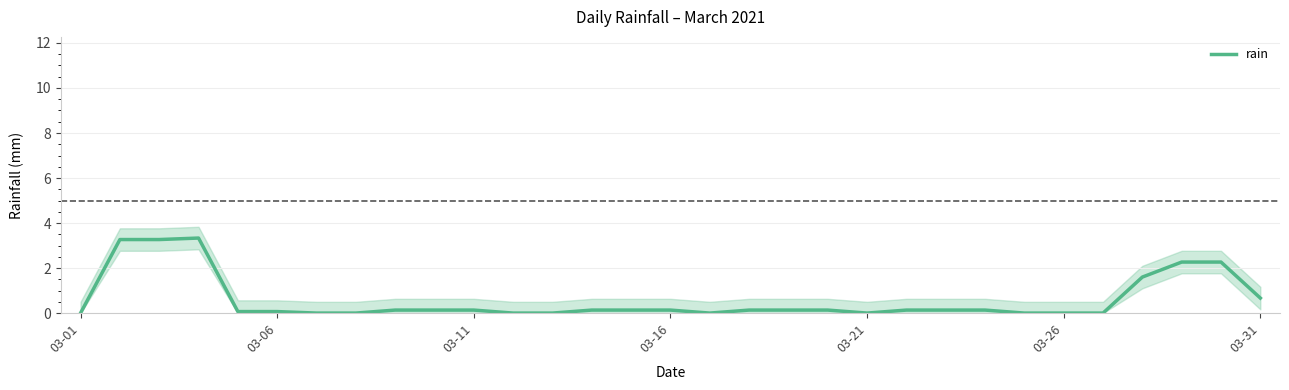

The chart shows a value of 0.1 at 17. True or false?

False